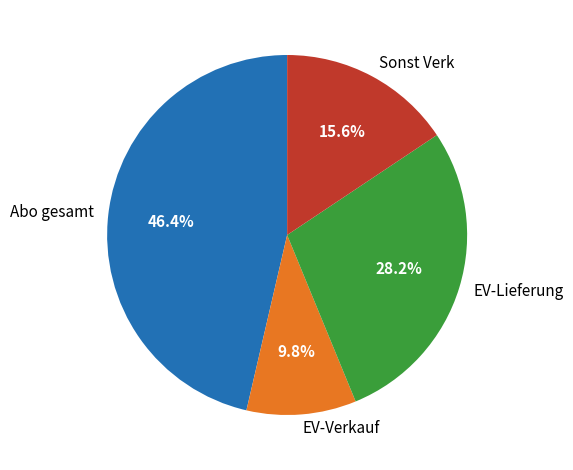

Is there any slice that represents more than half of the pie?

No